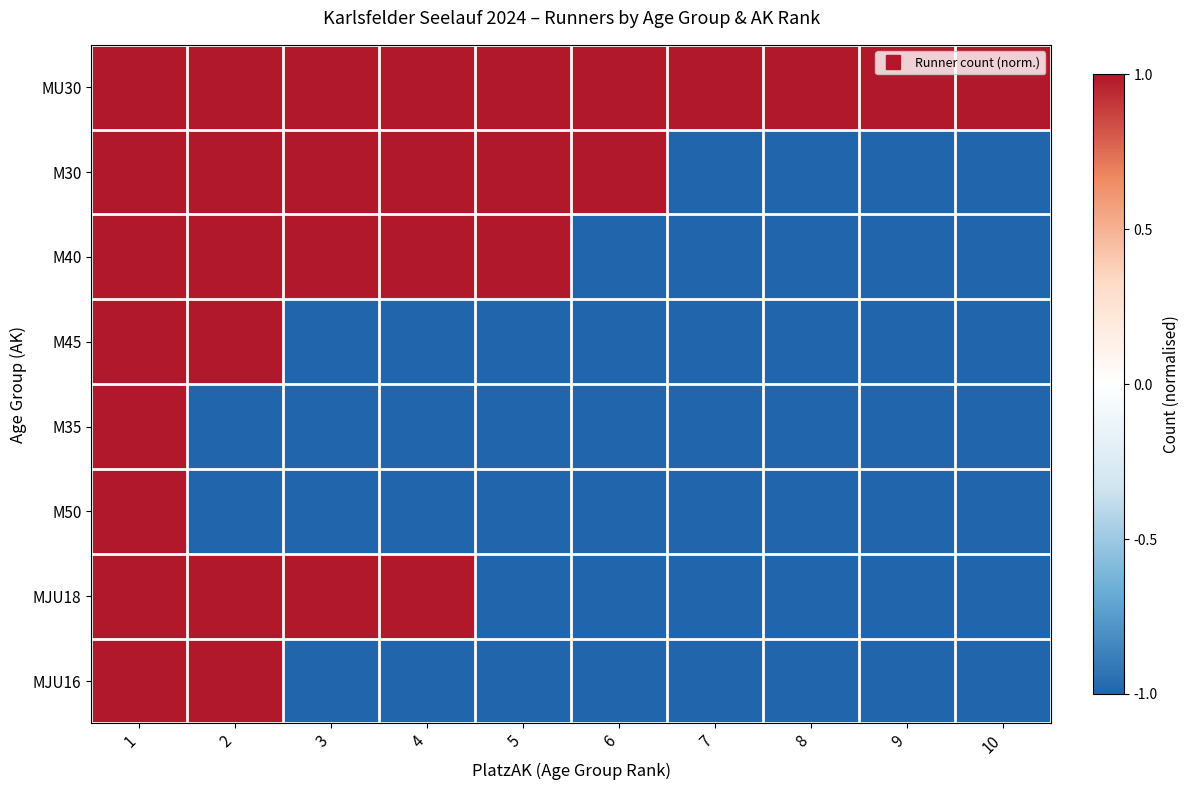

Reading right to left, list all the values displayed in this chart.

MU30: 10=1	9=1	8=1	7=1	6=1	5=1	4=1	3=1	2=1	1=1
M30: 10=-1	9=-1	8=-1	7=-1	6=1	5=1	4=1	3=1	2=1	1=1
M40: 10=-1	9=-1	8=-1	7=-1	6=-1	5=1	4=1	3=1	2=1	1=1
M45: 10=-1	9=-1	8=-1	7=-1	6=-1	5=-1	4=-1	3=-1	2=1	1=1
M35: 10=-1	9=-1	8=-1	7=-1	6=-1	5=-1	4=-1	3=-1	2=-1	1=1
M50: 10=-1	9=-1	8=-1	7=-1	6=-1	5=-1	4=-1	3=-1	2=-1	1=1
MJU18: 10=-1	9=-1	8=-1	7=-1	6=-1	5=-1	4=1	3=1	2=1	1=1
MJU16: 10=-1	9=-1	8=-1	7=-1	6=-1	5=-1	4=-1	3=-1	2=1	1=1